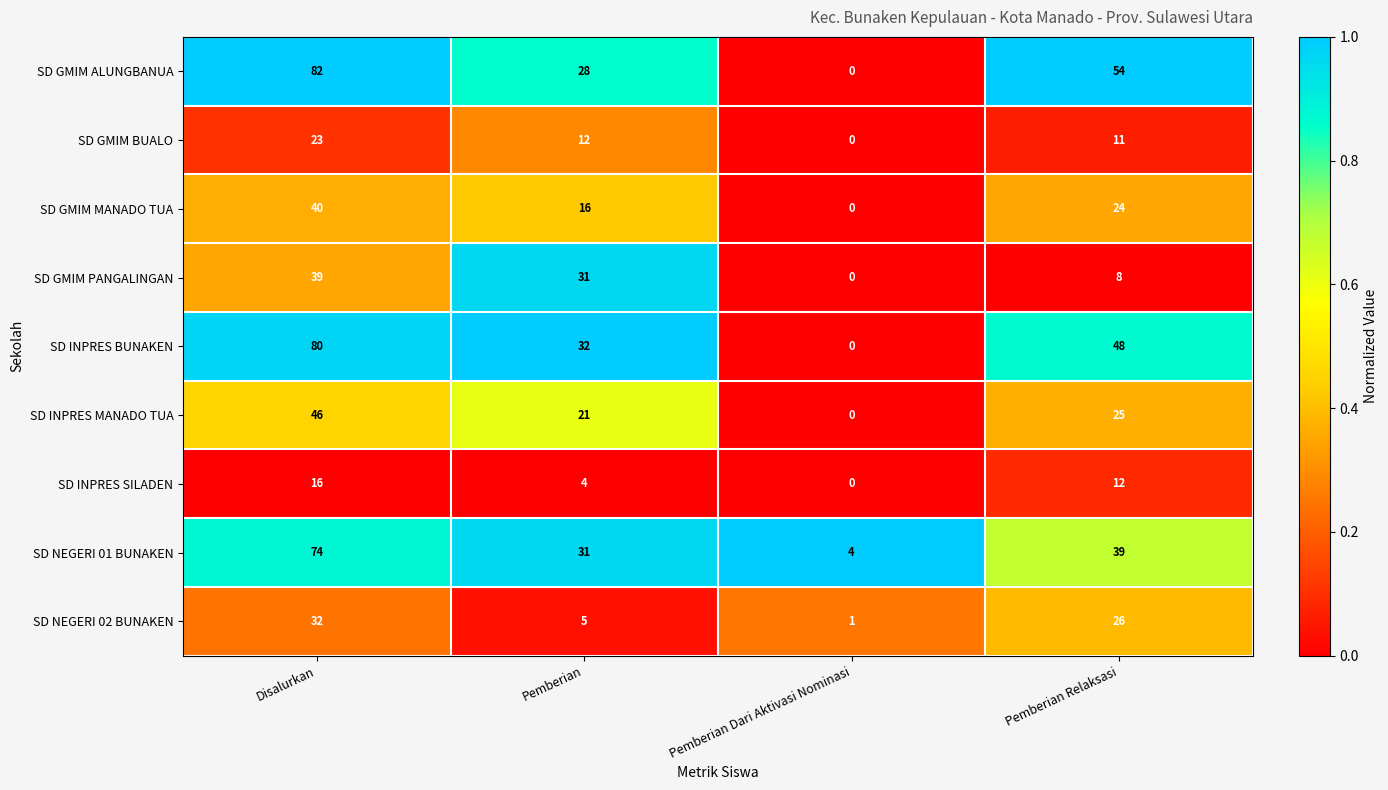

What is the total value across all series at Pemberian Relaksasi?

247